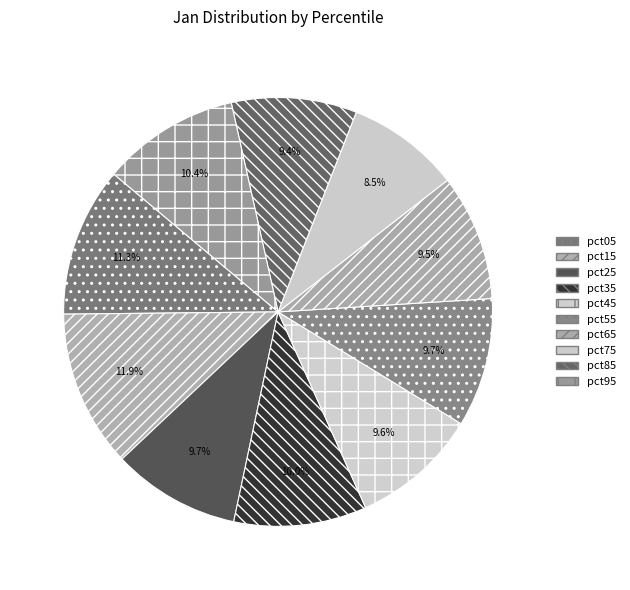

True or false: pct45 accounts for 10% of the total.

True